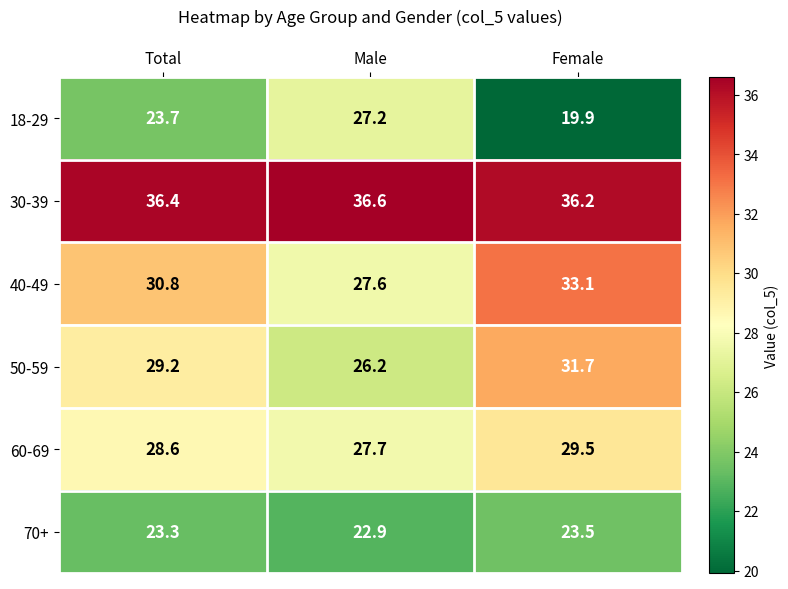

Reading left to right, list all the values displayed in this chart.

18-29: 23.7	27.2	19.9
30-39: 36.4	36.6	36.2
40-49: 30.8	27.6	33.1
50-59: 29.2	26.2	31.7
60-69: 28.6	27.7	29.5
70+: 23.3	22.9	23.5